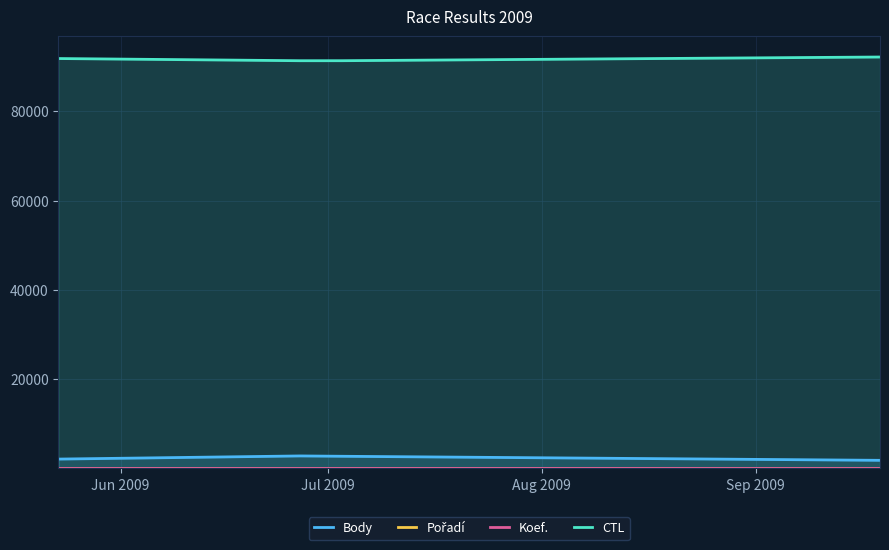

True or false: Body and CTL cross at least once.

False